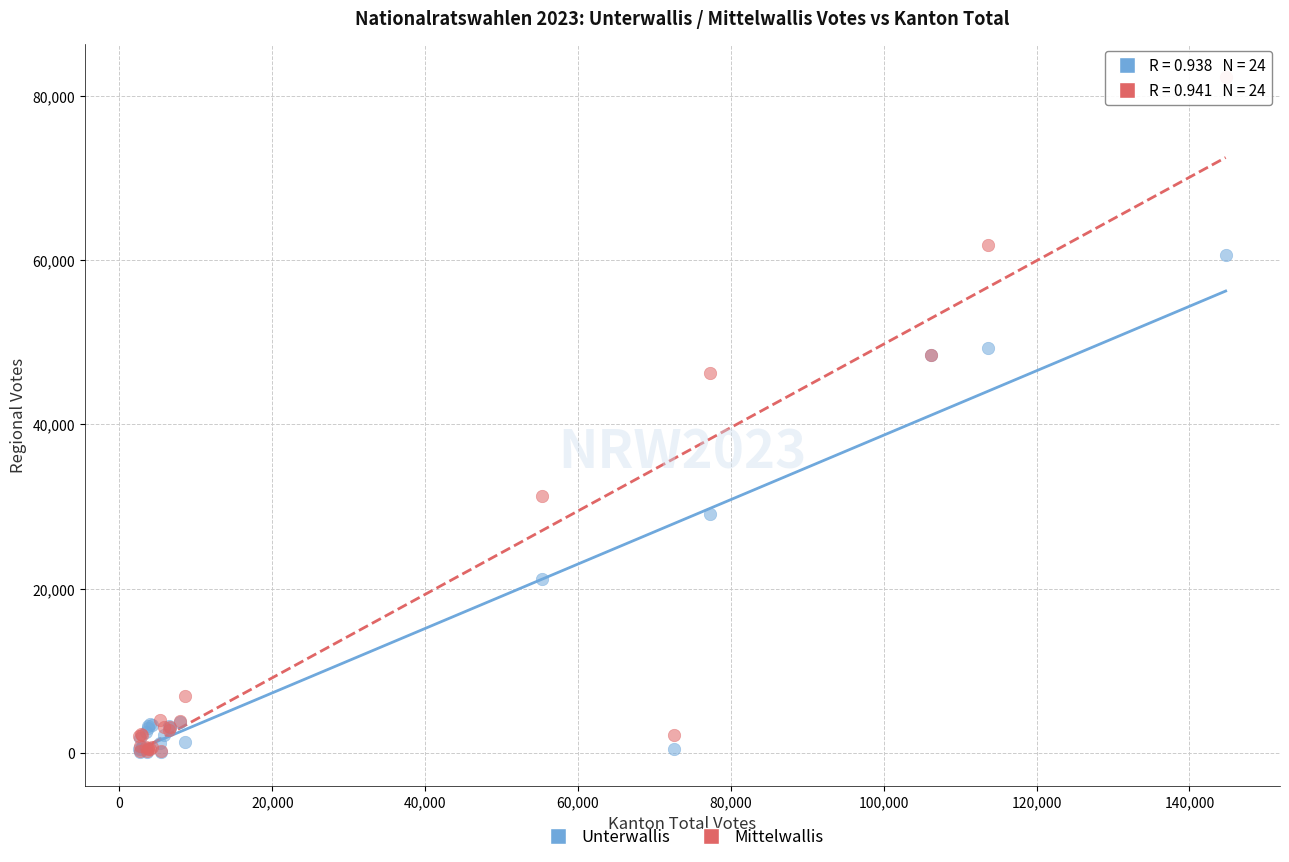

Across all series, what Y value is closest to 41146?

46229